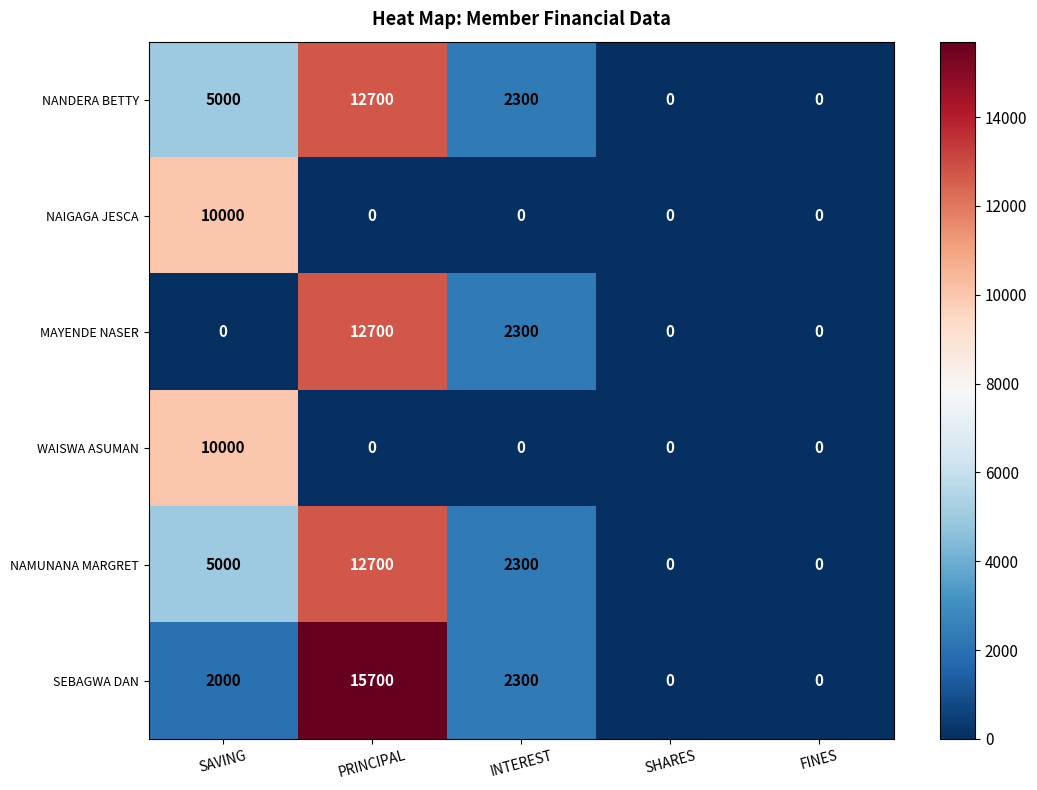

How many distinct data groups are displayed?

6